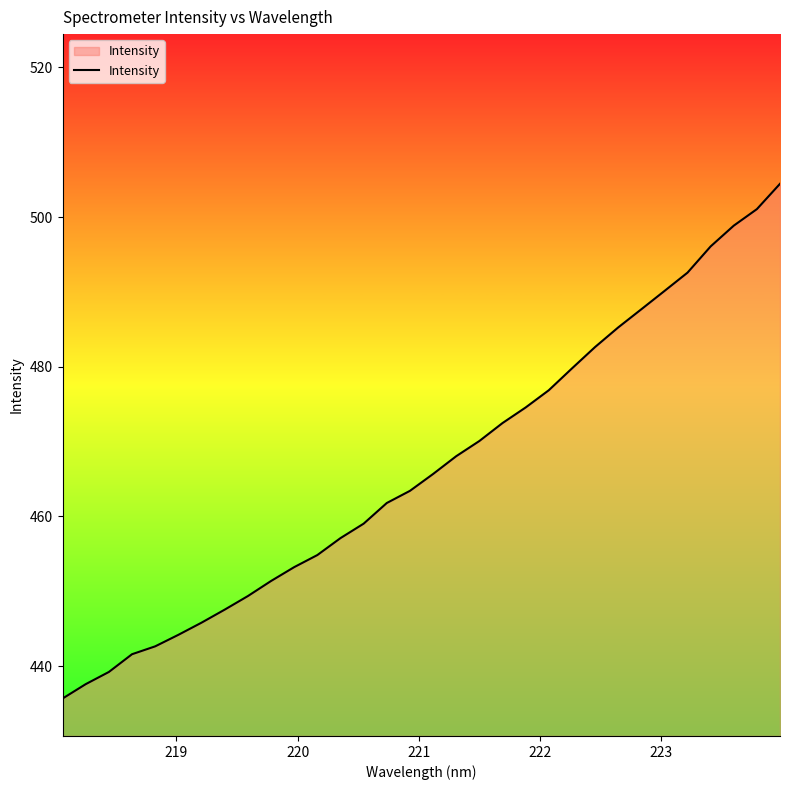

What is the minimum value shown in the chart?

435.7